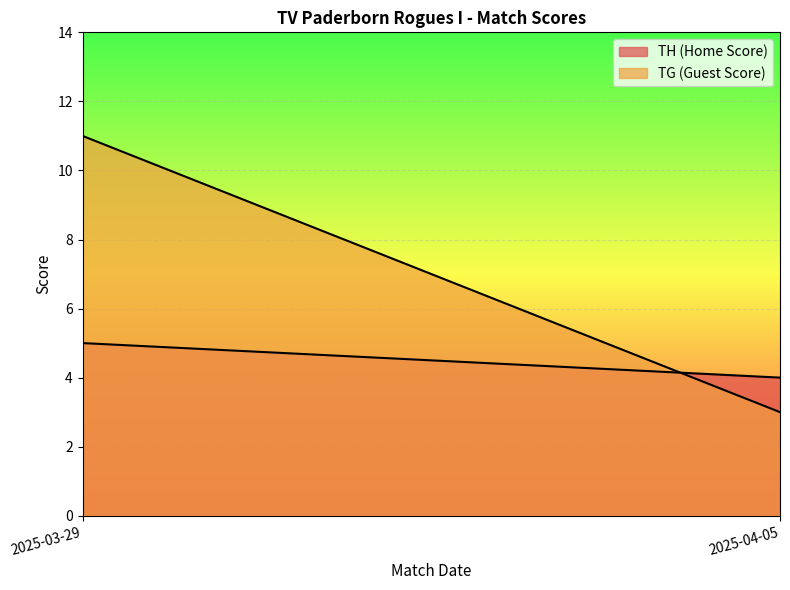

What is the difference between the highest and lowest values at 2025-04-05?

1